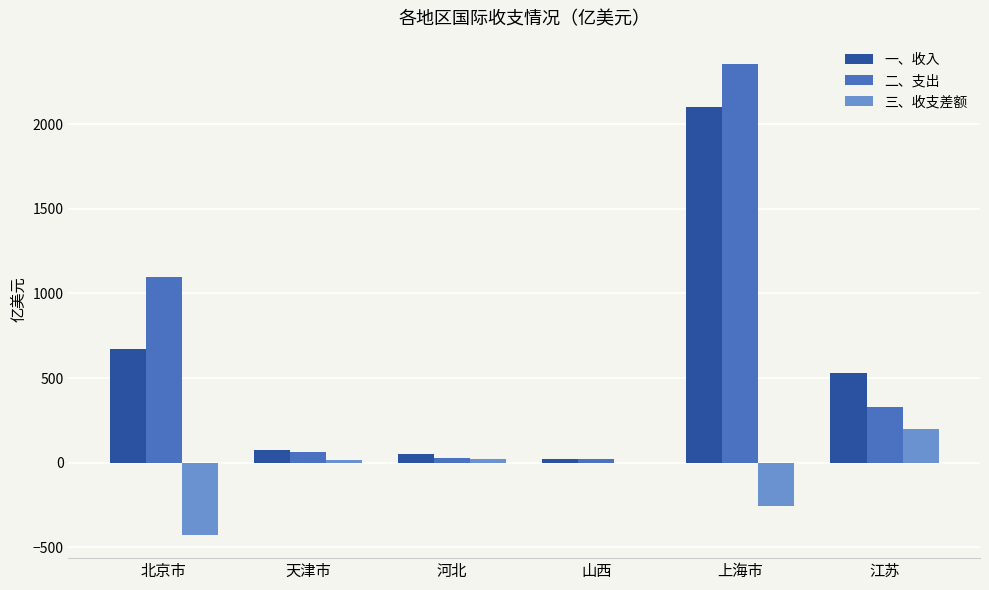

What is the sum of all 一、收入 values?

3446.0